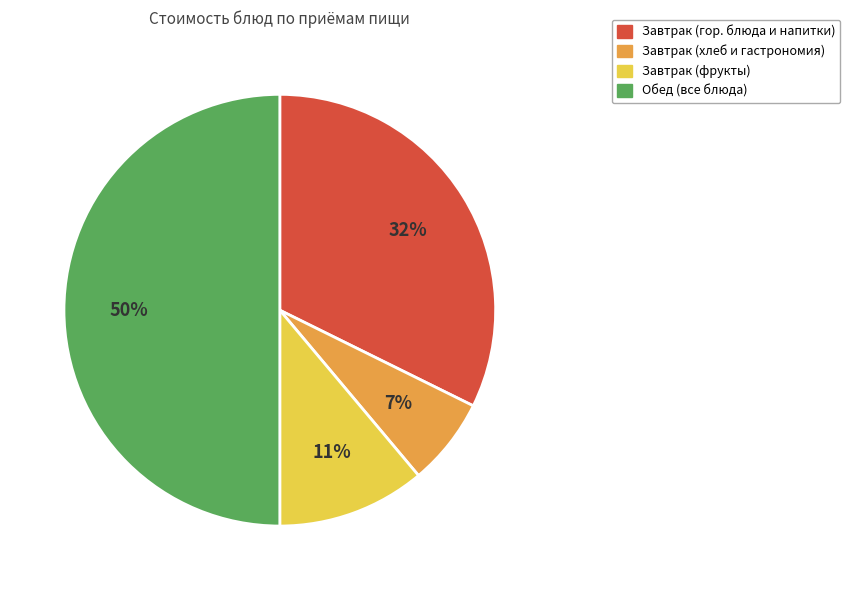

To the nearest percent, what is the difference between the largest and smallest slice percentages?

43%